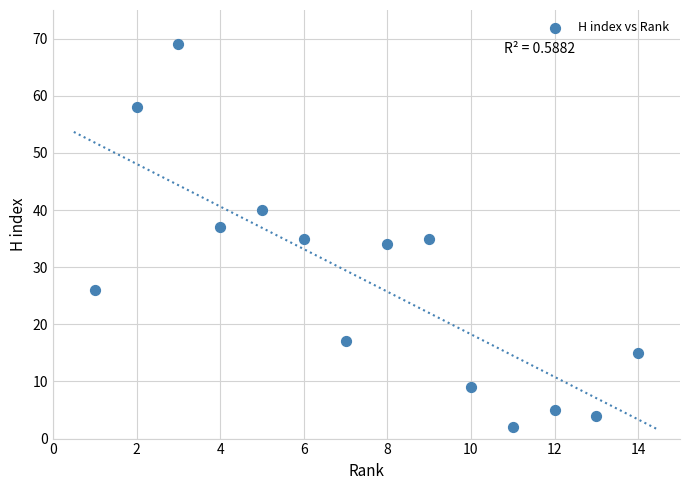

What is the range of X values (max minus min)?

13